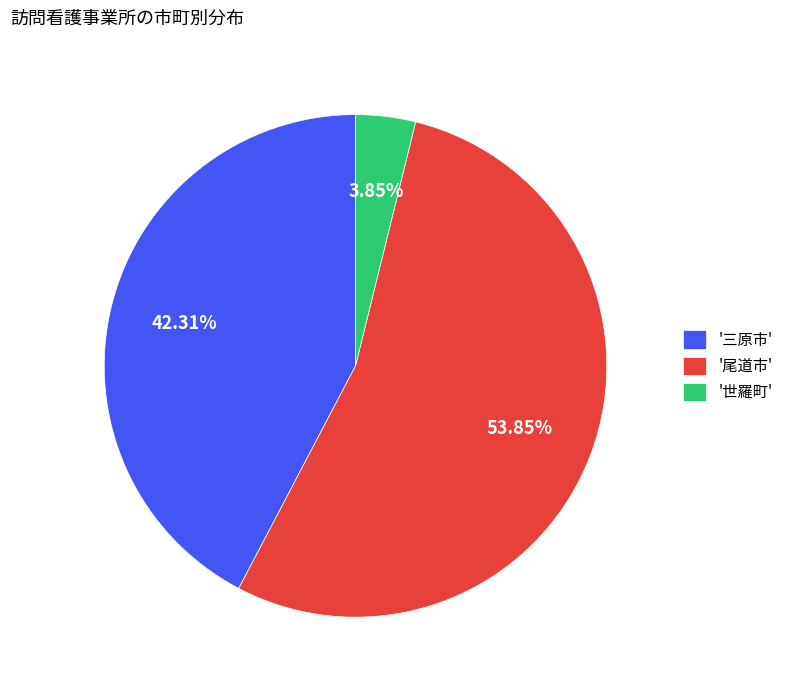

What is the largest slice in the pie chart?

'尾道市'